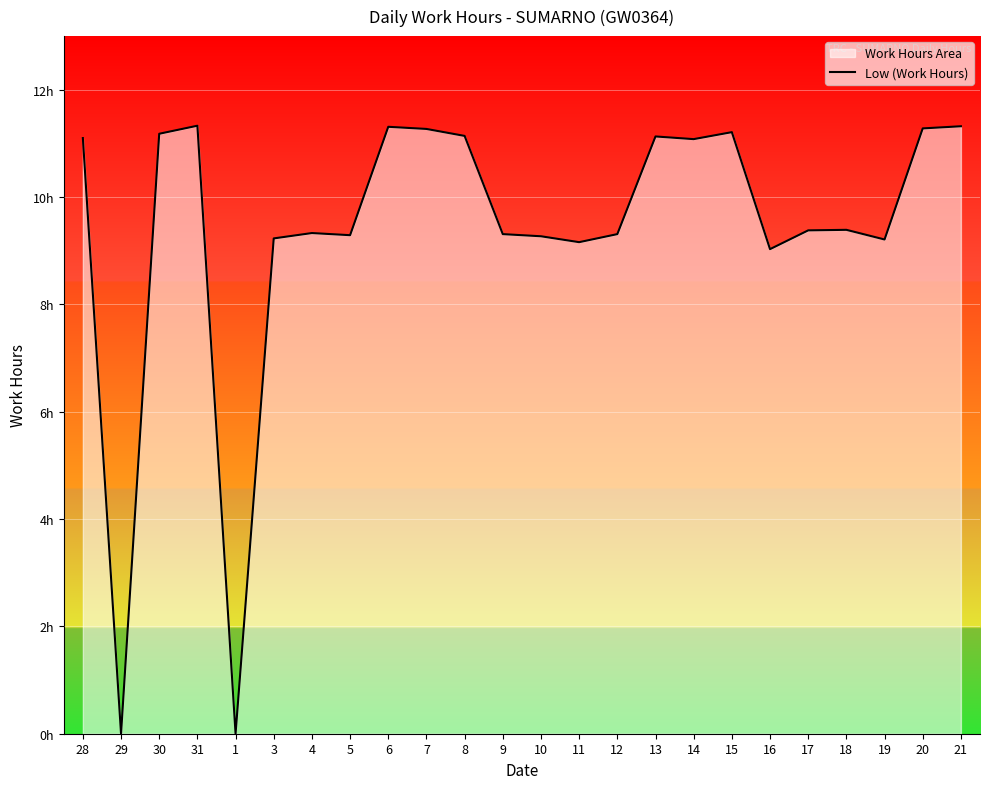

What is the difference between the maximum and minimum values?

11.3